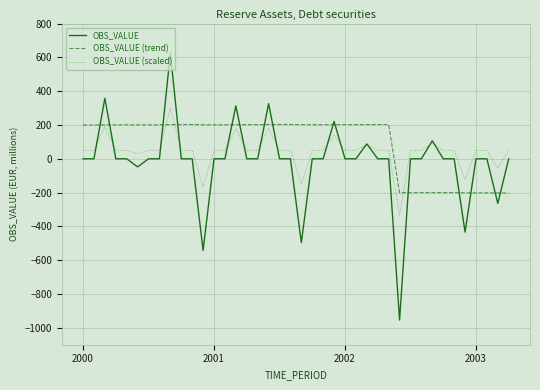

True or false: OBS_VALUE (trend) and OBS_VALUE intersect in this chart.

True